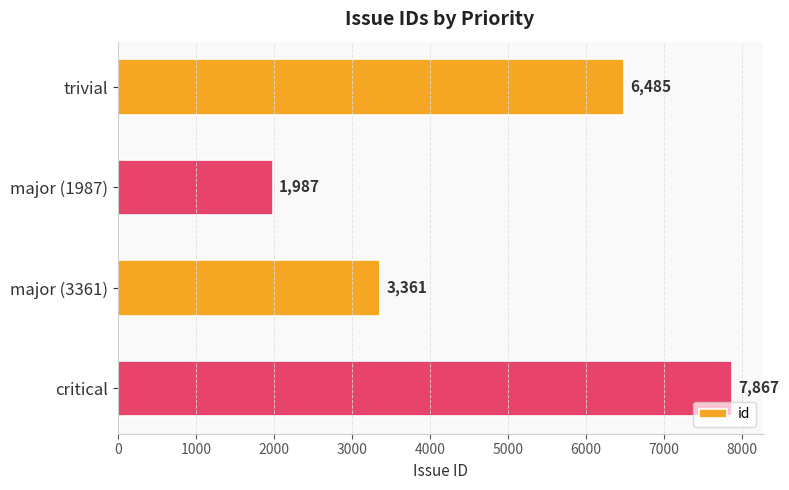

What is the change in value from major (1987) to major (3361)?

+1374